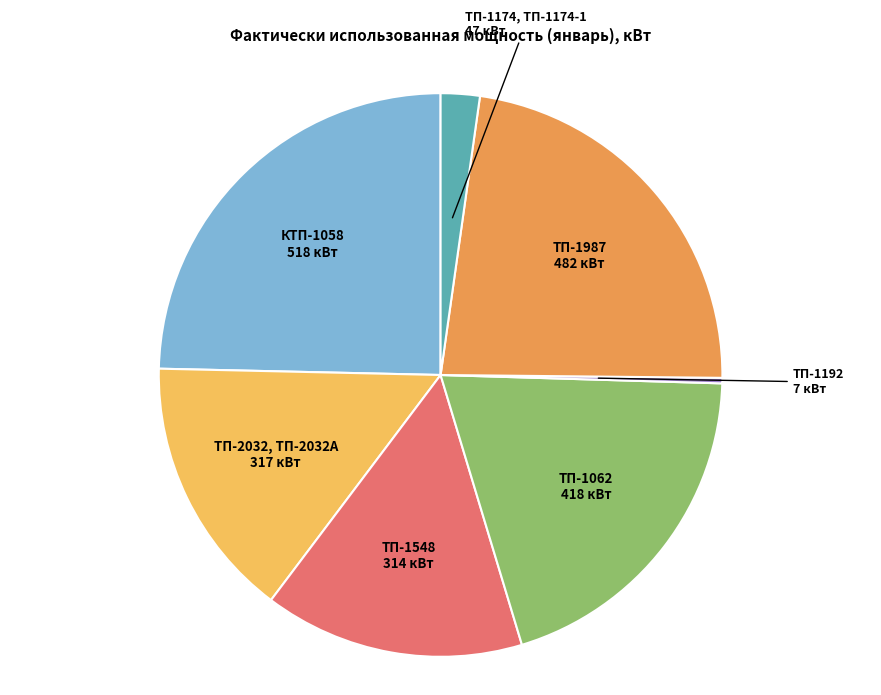

Is the sum of ТП-1062 and КТП-1058 greater than half?

No